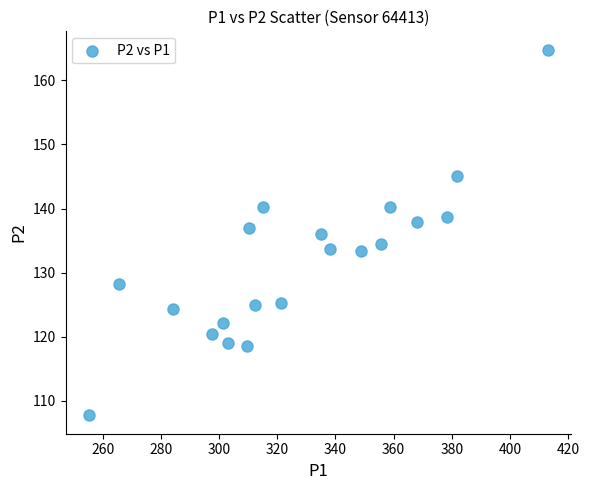

What is the range of X values (max minus min)?

158.0